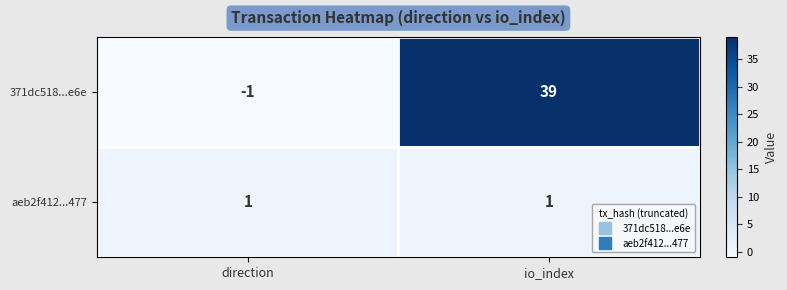

Rank the series by their maximum value, from lowest to highest.

aeb2f412...477, 371dc518...e6e